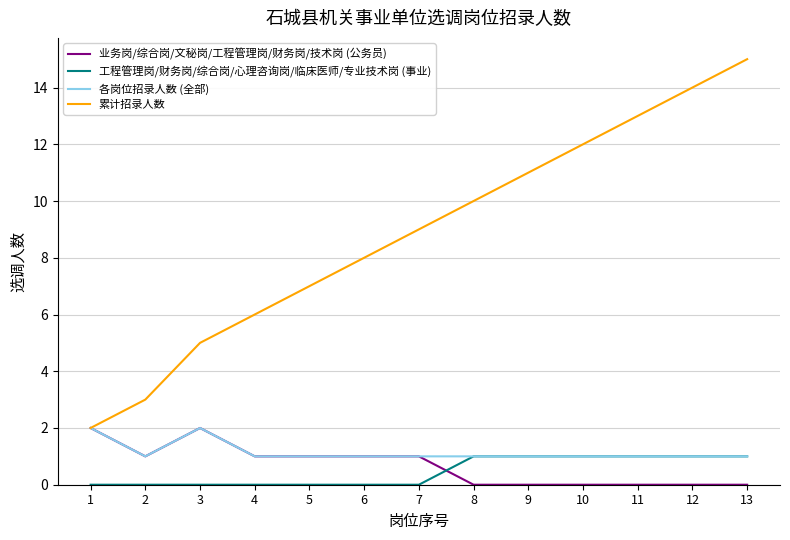

The value of 工程管理岗/财务岗/综合岗/心理咨询岗/临床医师/专业技术岗 (事业) at 2 is 1. True or false?

False